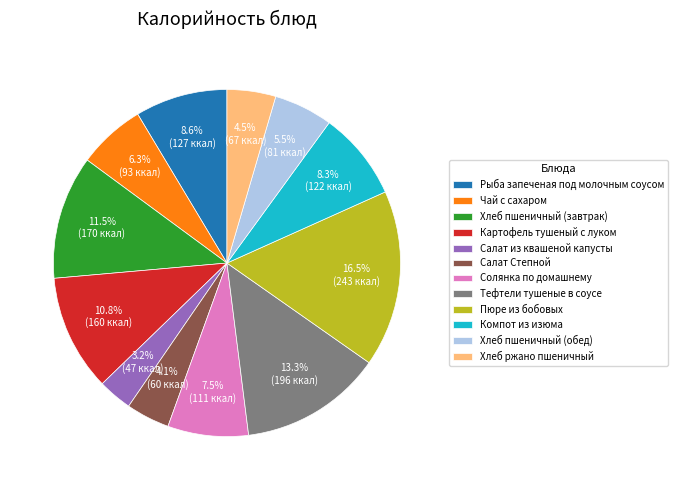

To the nearest percent, what is the average slice percentage?

8%